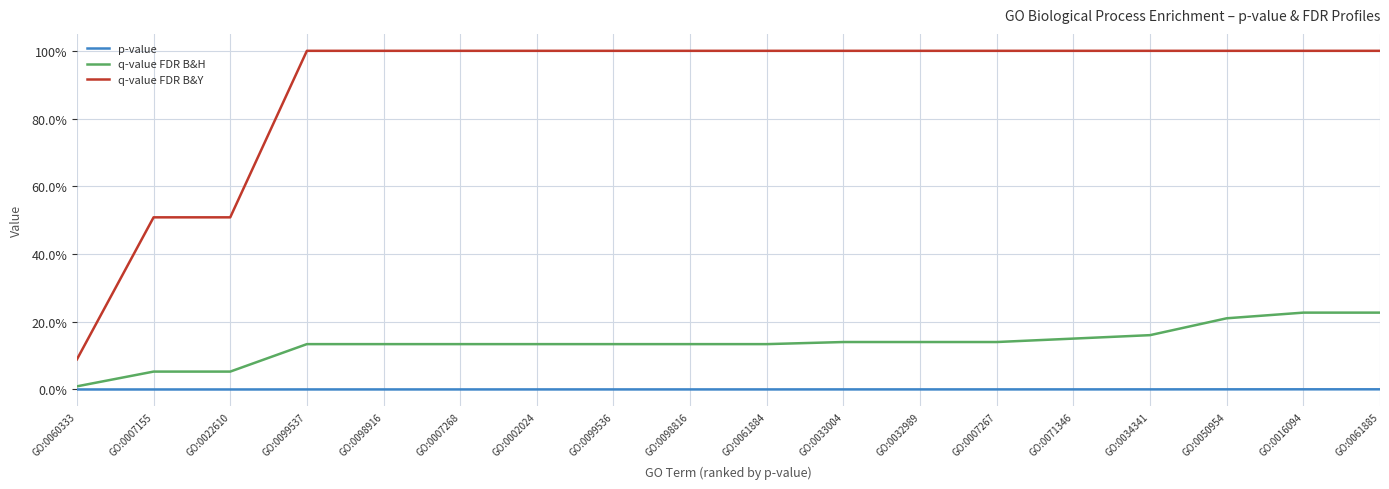

Reading right to left, list all the values displayed in this chart.

p-value: 0.0	0.0	0.0	0.0	0.0	0.0	0.0	0.0	0.0	0.0	0.0	0.0	0.0	0.0	0.0	0.0	0.0	0.0
q-value FDR B&H: 0.2	0.2	0.2	0.2	0.2	0.1	0.1	0.1	0.1	0.1	0.1	0.1	0.1	0.1	0.1	0.1	0.1	0.0
q-value FDR B&Y: 1.0	1.0	1.0	1.0	1.0	1.0	1.0	1.0	1.0	1.0	1.0	1.0	1.0	1.0	1.0	0.5	0.5	0.1